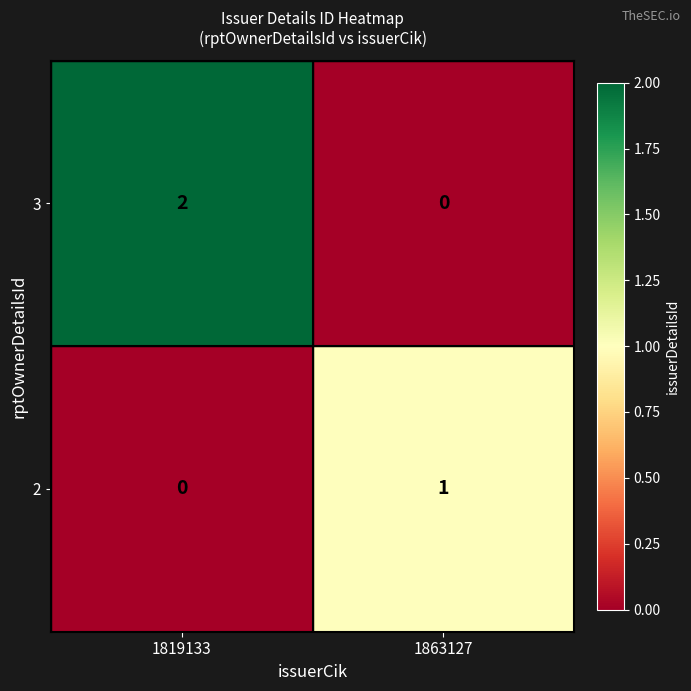

At which category is the sum across all series the highest?

1819133